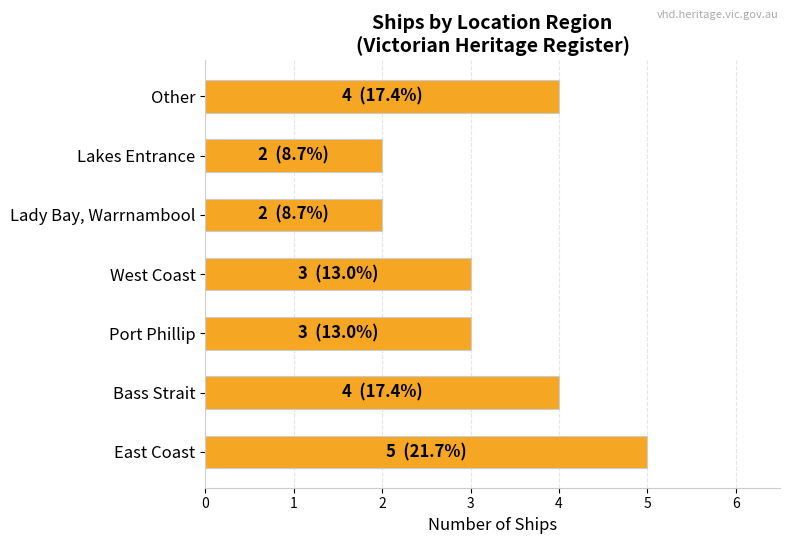

The chart shows a value of 2 at Lady Bay, Warrnambool. True or false?

True